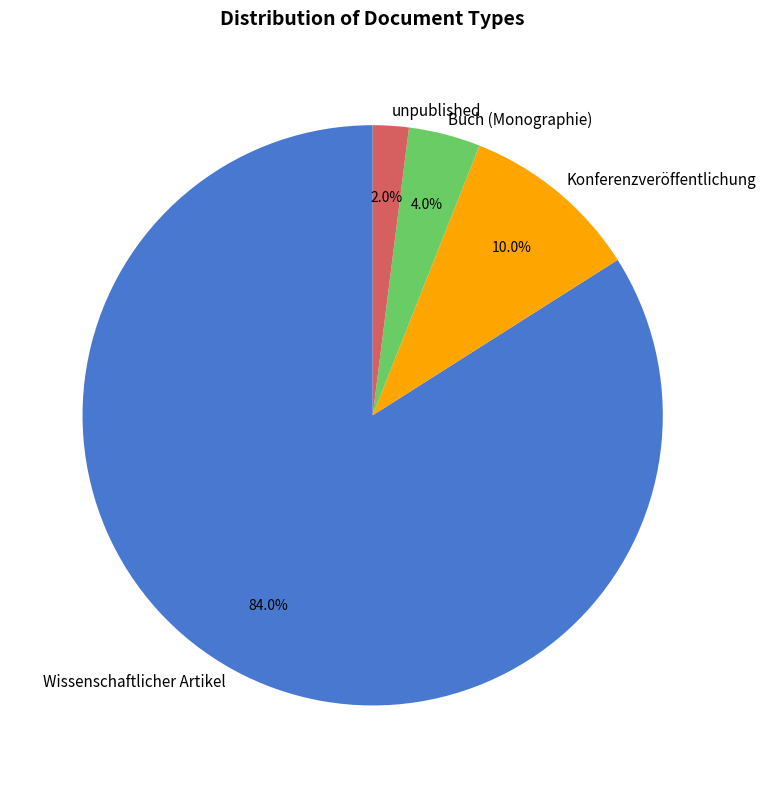

The unpublished slice represents 2% of the pie. True or false?

True